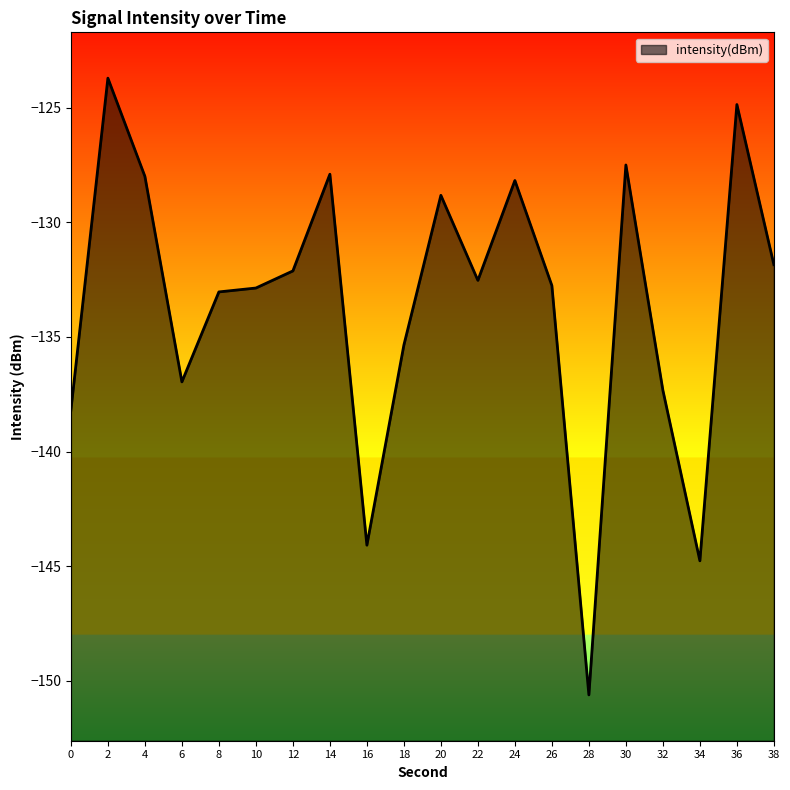

What is the difference between the maximum and minimum values?

26.9